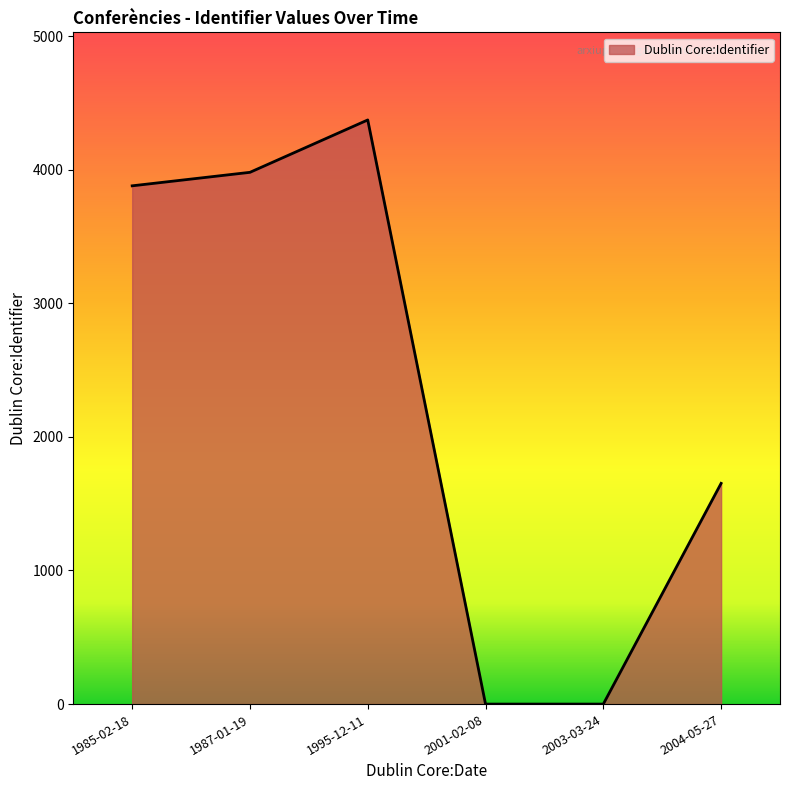

What is the sum of all values?

13883